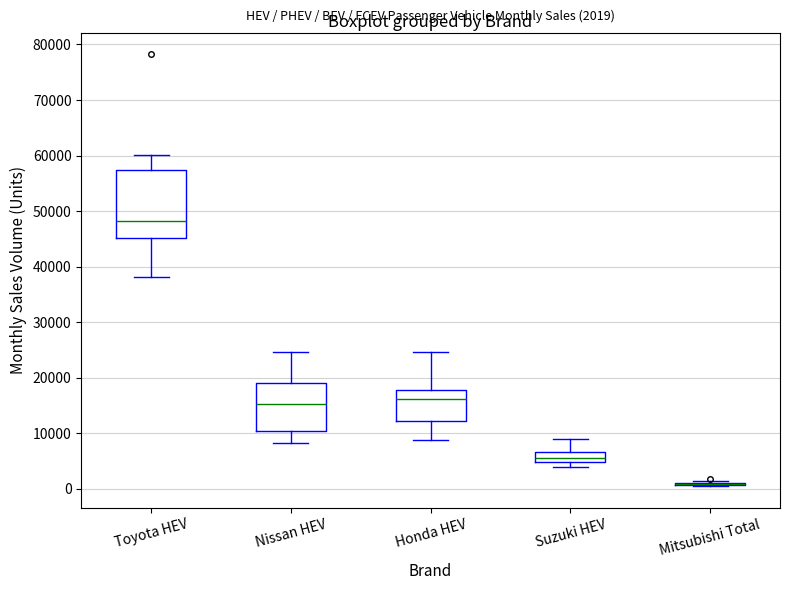

Which box is the tallest, from its lower edge to its upper edge?

Toyota HEV